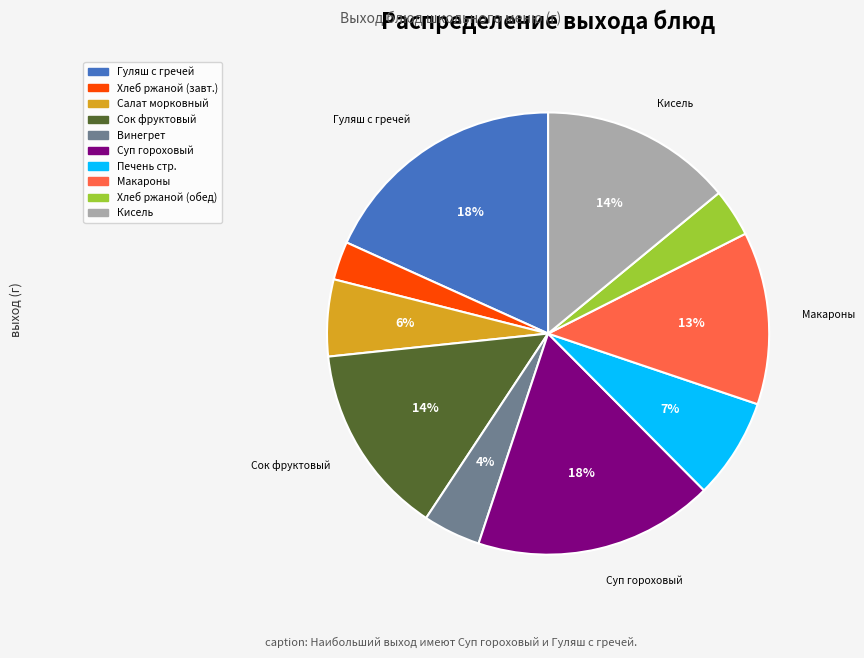

To the nearest percent, what is the difference between the largest and smallest slice percentages?

15%